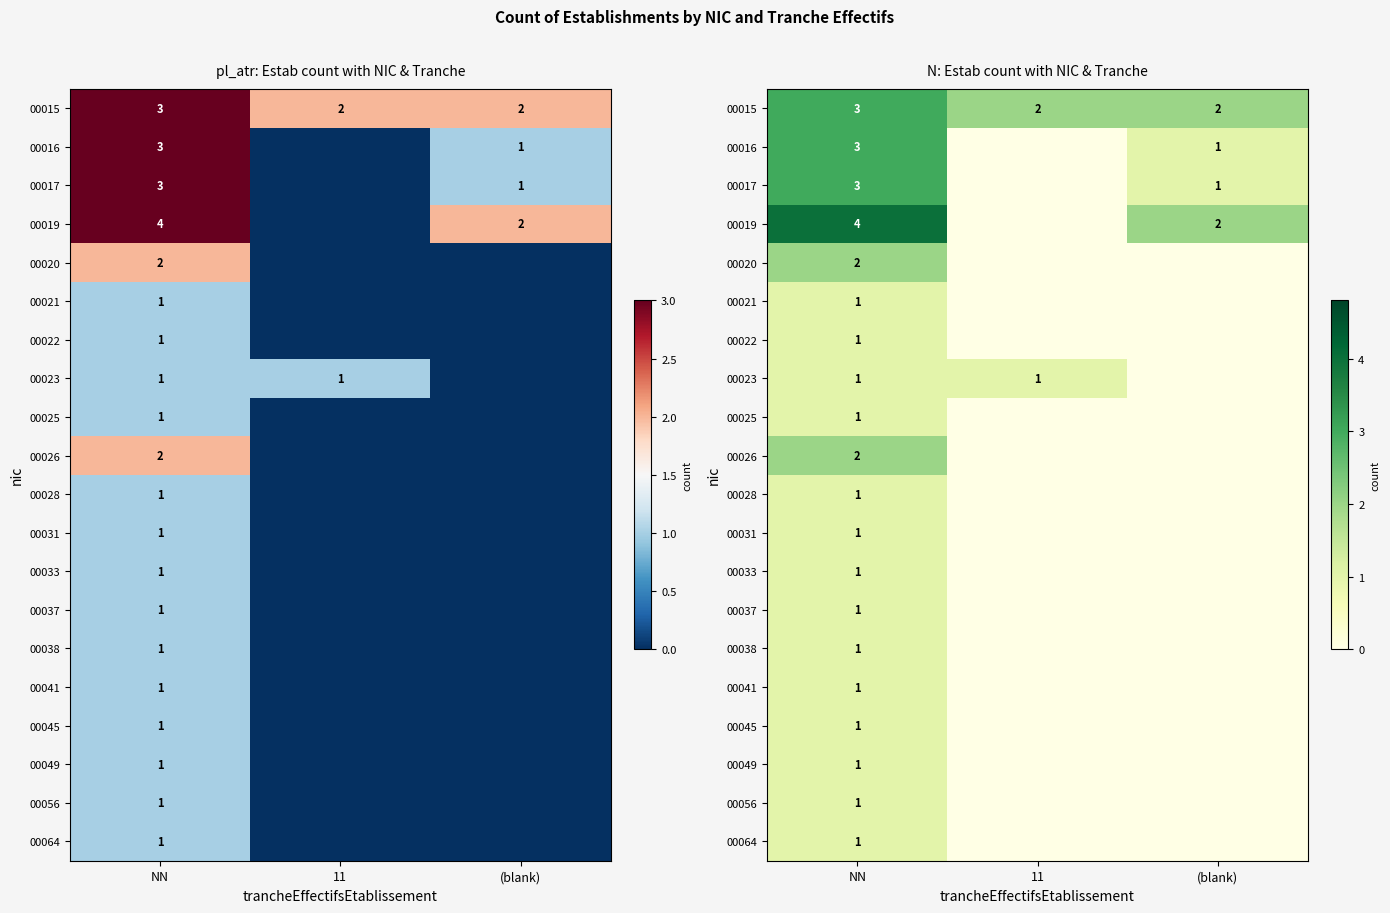

At NN, list the series in order from largest to smallest.

00019, 00015, 00016, 00017, 00020, 00026, 00021, 00022, 00023, 00025, 00028, 00031, 00033, 00037, 00038, 00041, 00045, 00049, 00056, 00064